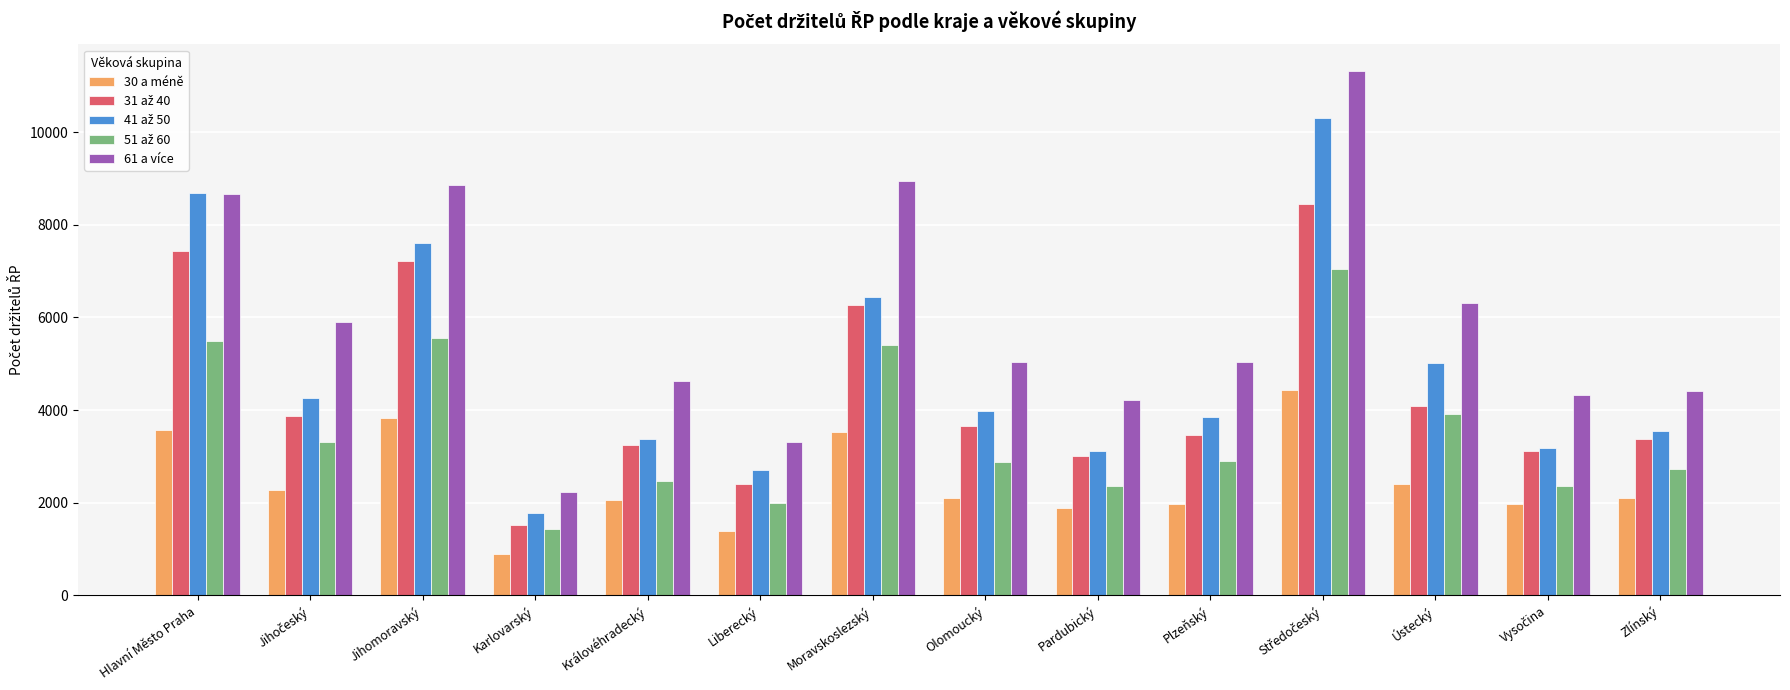

What is the total value across all series at Pardubický?

14604